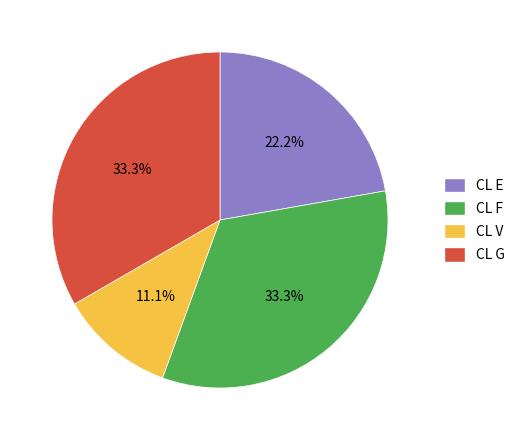

Approximately how many times larger is the value at CL G compared to CL V?

3.0